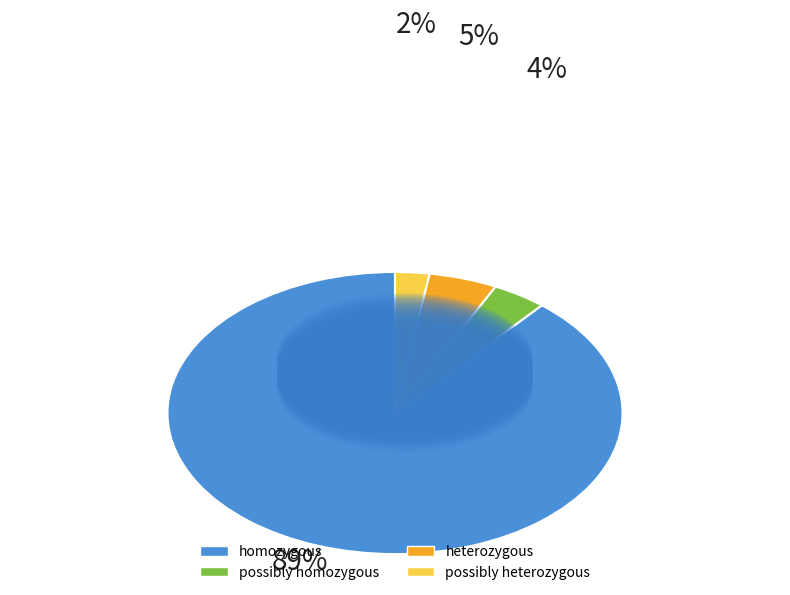

Rank the categories by value from lowest to highest.

possibly heterozygous, possibly homozygous, heterozygous, homozygous